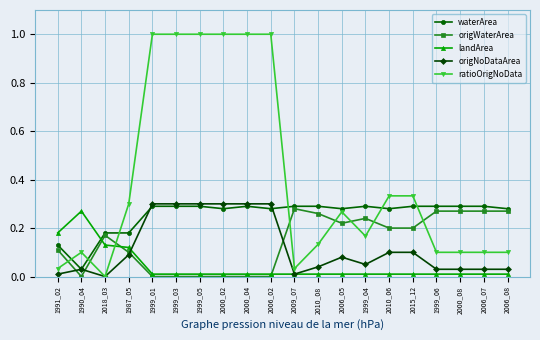

Which series has the largest total across all categories?

ratioOrigNoData